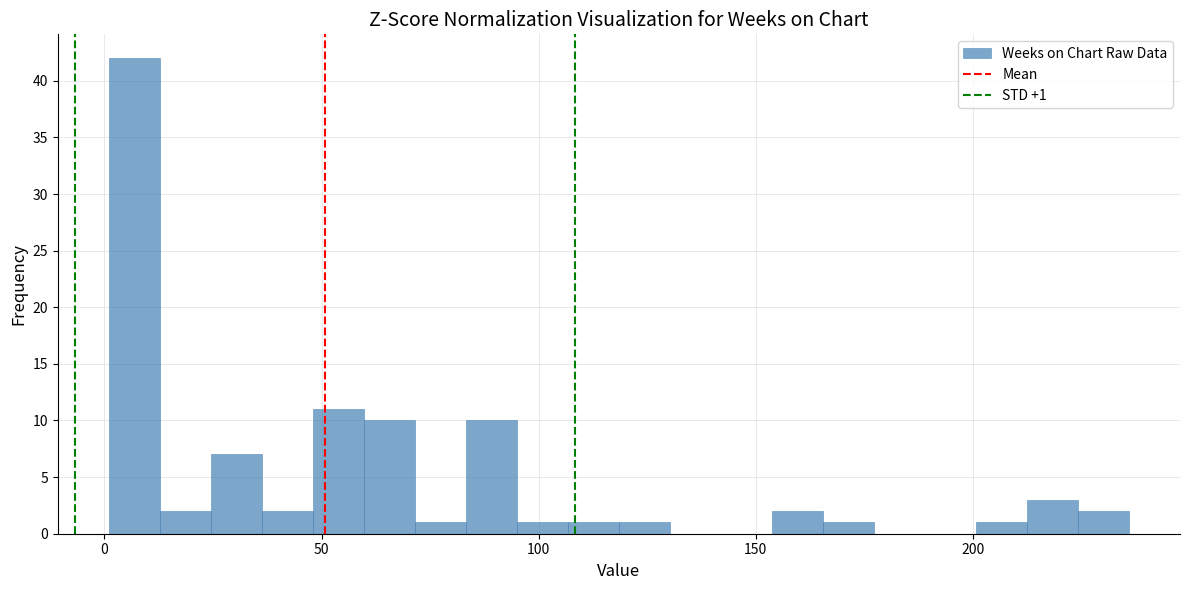

Around what value on the x-axis is the tallest bar? Give the approximate position of its centre, as read against the axis.

5